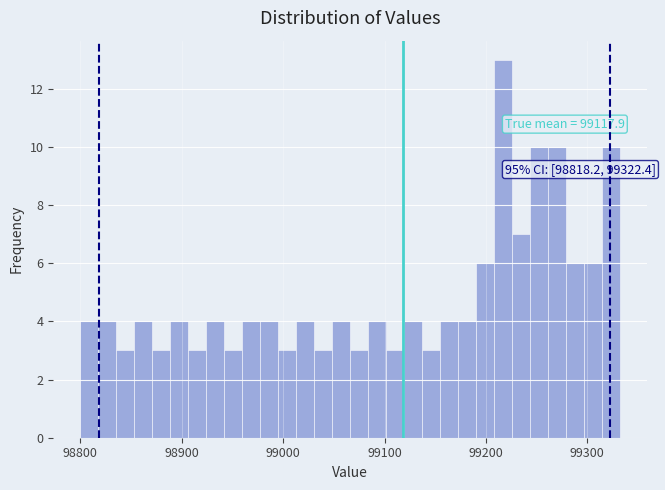

Read against the x-axis, roughly where is the centre of the tallest bar?

99220